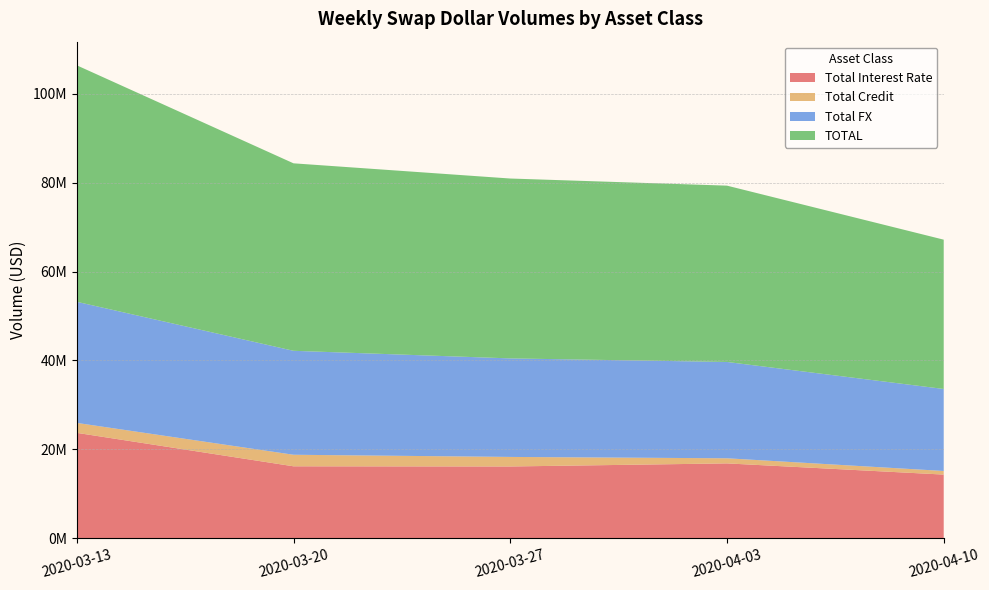

Reading right to left, transcribe all the data shown in this chart.

Total Interest Rate: 2020-04-10=14326928	2020-04-03=16844520	2020-03-27=16149567	2020-03-20=16189455	2020-03-13=23715091
Total Credit: 2020-04-10=813408	2020-04-03=1149199	2020-03-27=2149336	2020-03-20=2598487	2020-03-13=2237454
Total FX: 2020-04-10=18441352	2020-04-03=21663760	2020-03-27=22159357	2020-03-20=23379586	2020-03-13=27236427
TOTAL: 2020-04-10=33581688	2020-04-03=39657480	2020-03-27=40458260	2020-03-20=42167529	2020-03-13=53188972